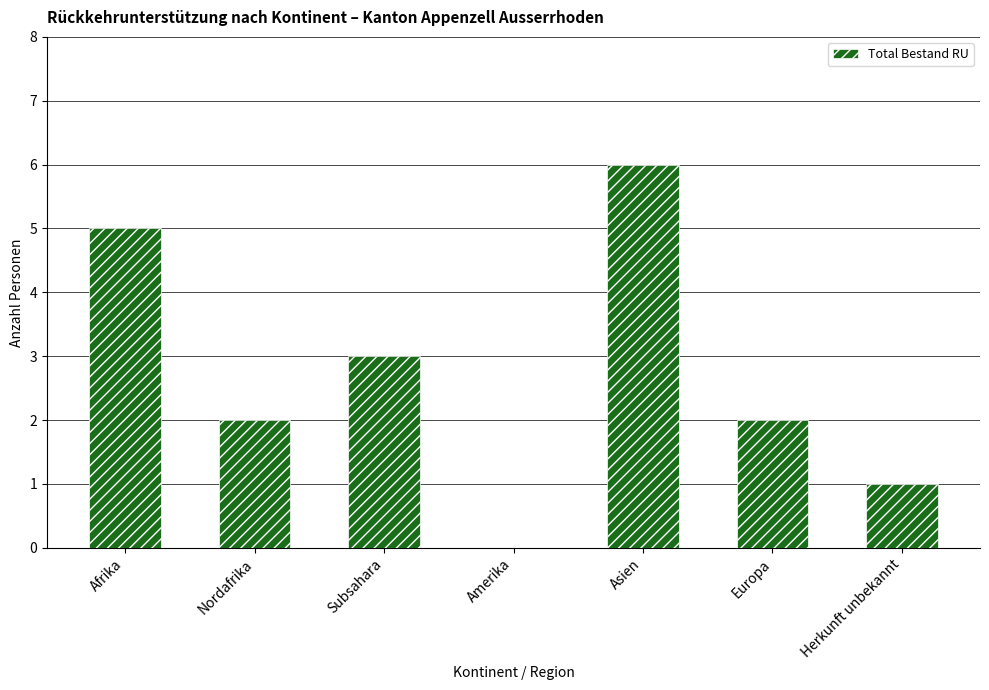

Are the bars horizontal?

No